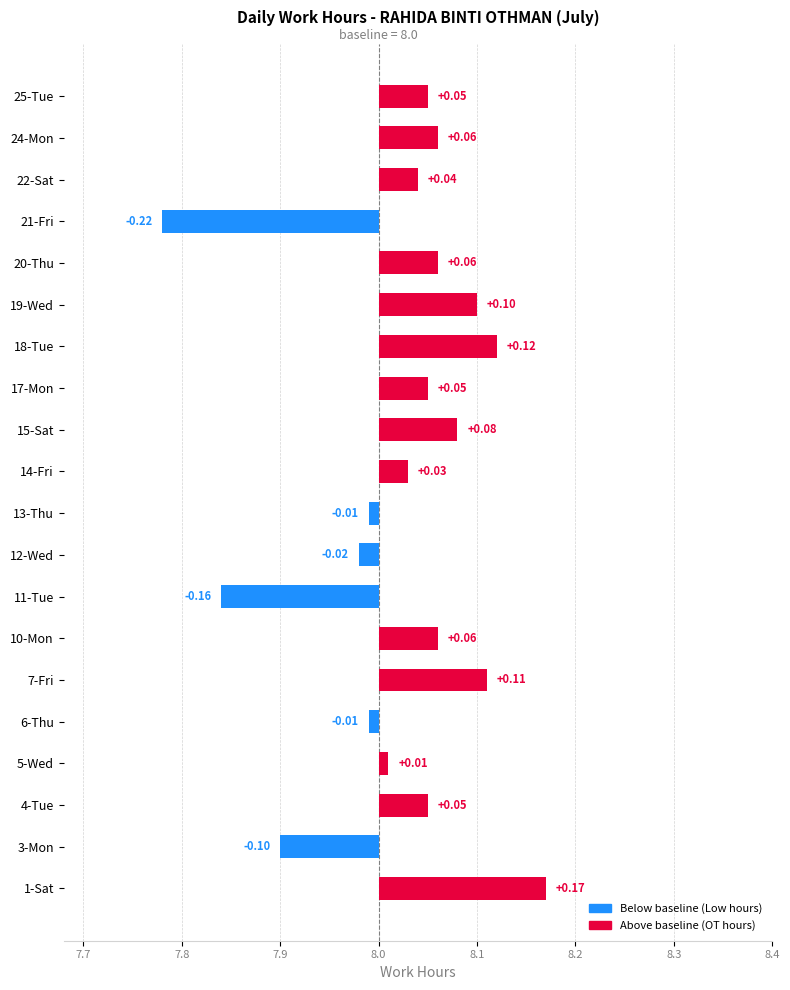

What position from the right is 22-Sat?

3